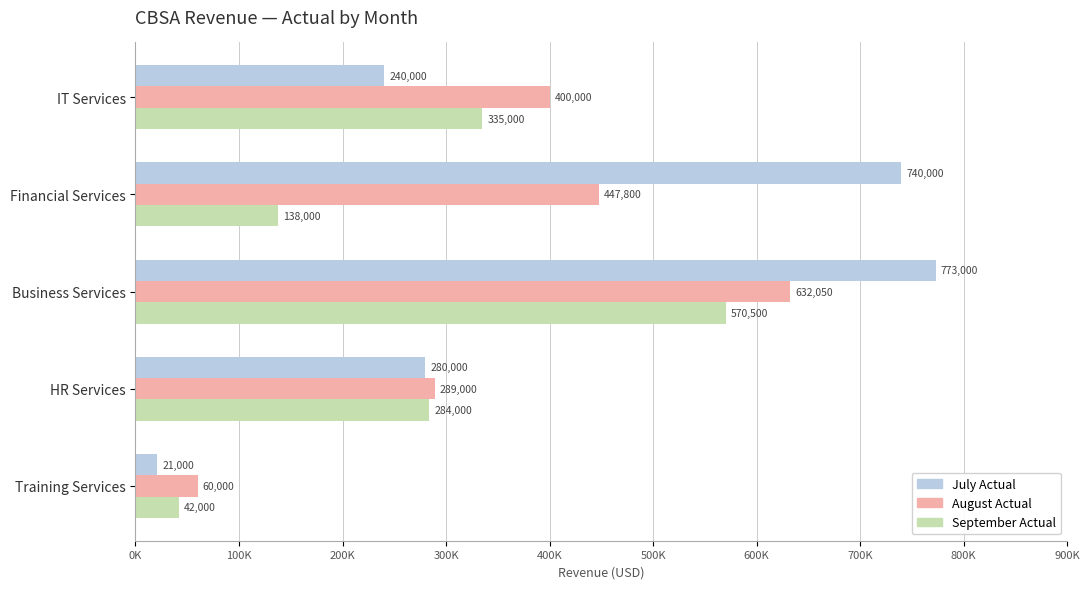

Which series has the largest range (max minus min)?

July Actual